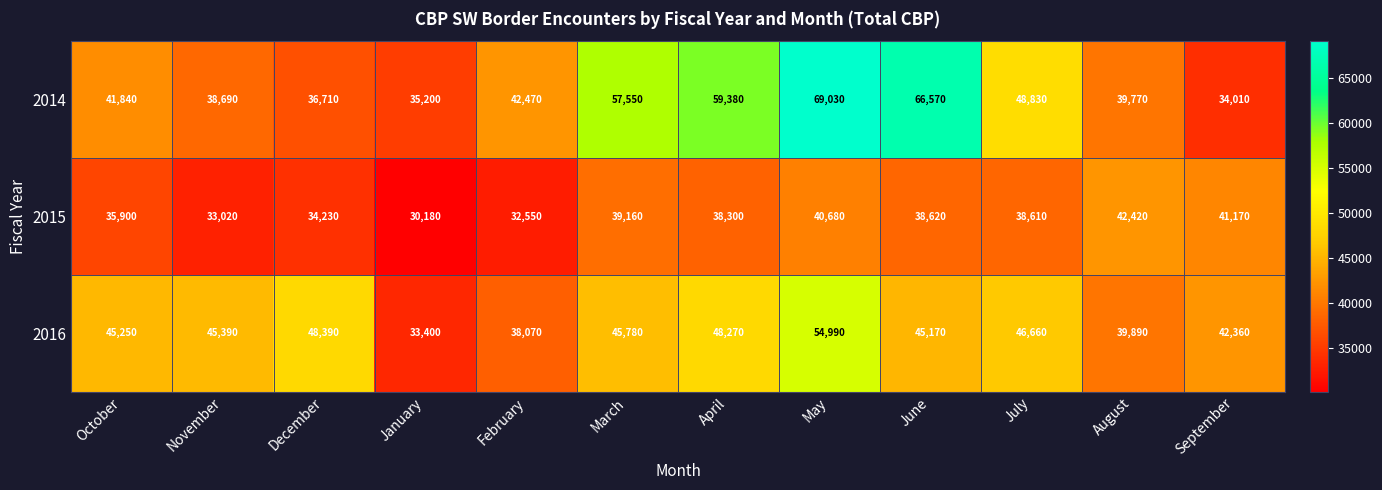

How many distinct data groups are displayed?

3